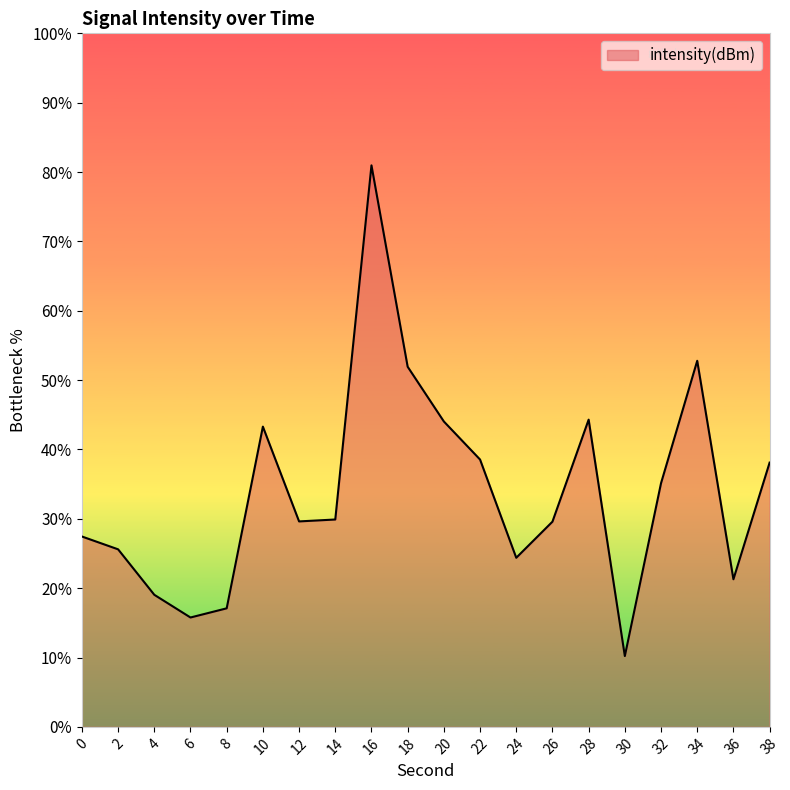

What is the change in value from 0 to 14?

+2.5